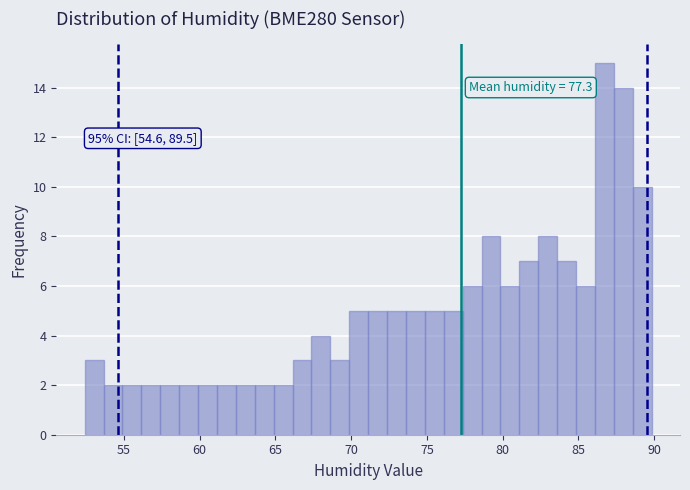

Around what value on the x-axis is the tallest bar? Give the approximate position of its centre, as read against the axis.

86.5